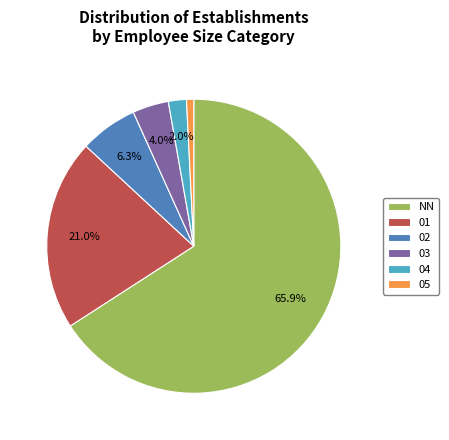

True or false: 05 accounts for 1% of the total.

True